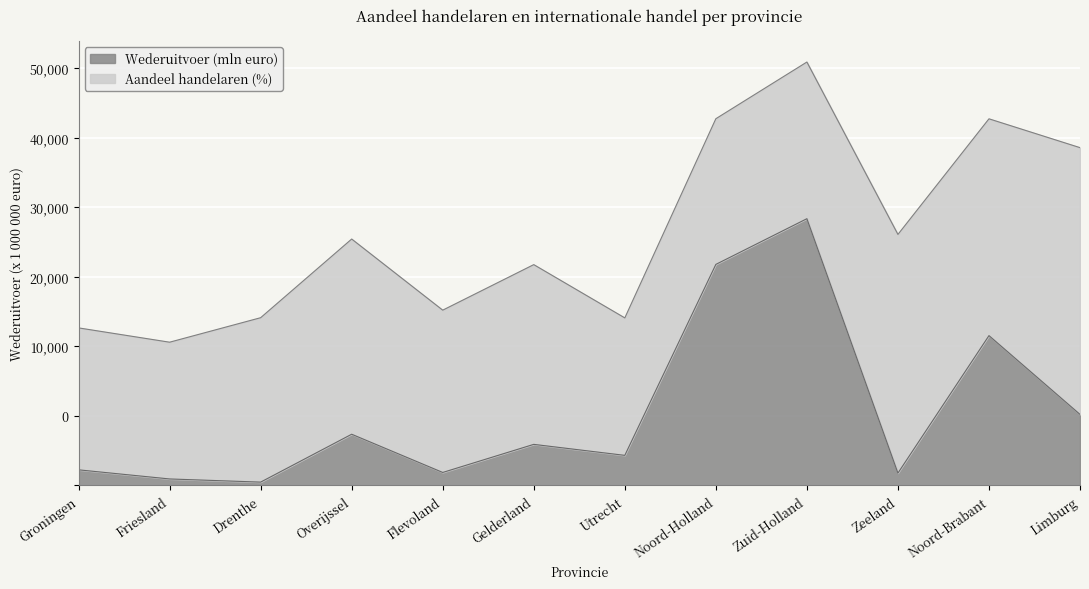

The chart shows a value of 2735 at Overijssel. True or false?

False